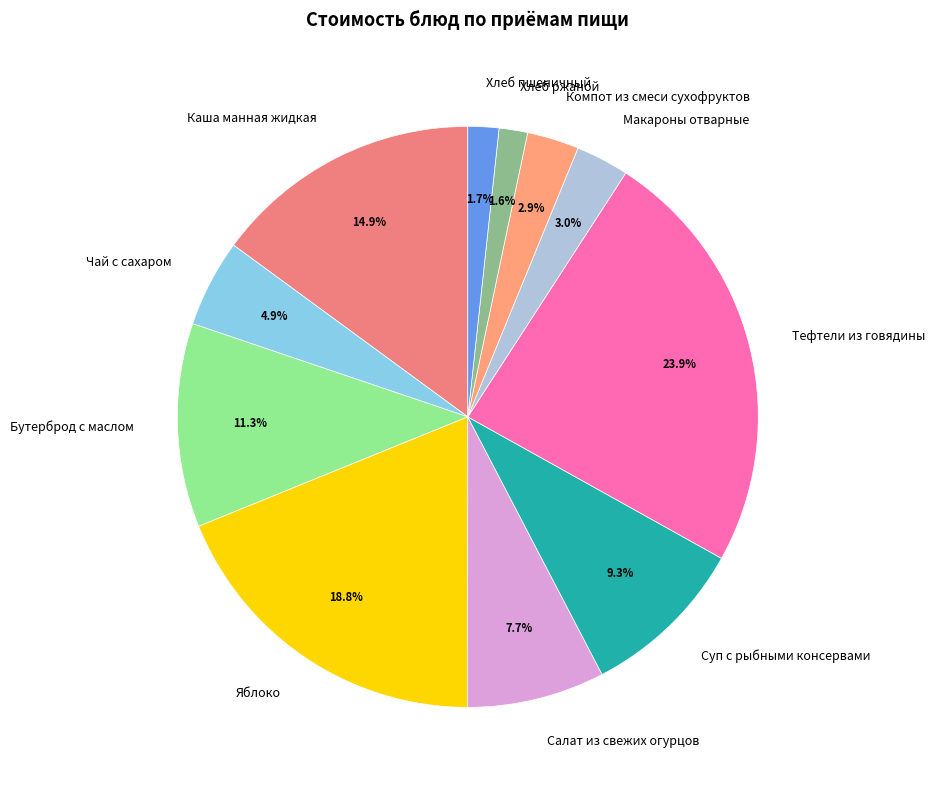

What is the ratio of the value at Чай с сахаром to the value at Салат из свежих огурцов?

0.6